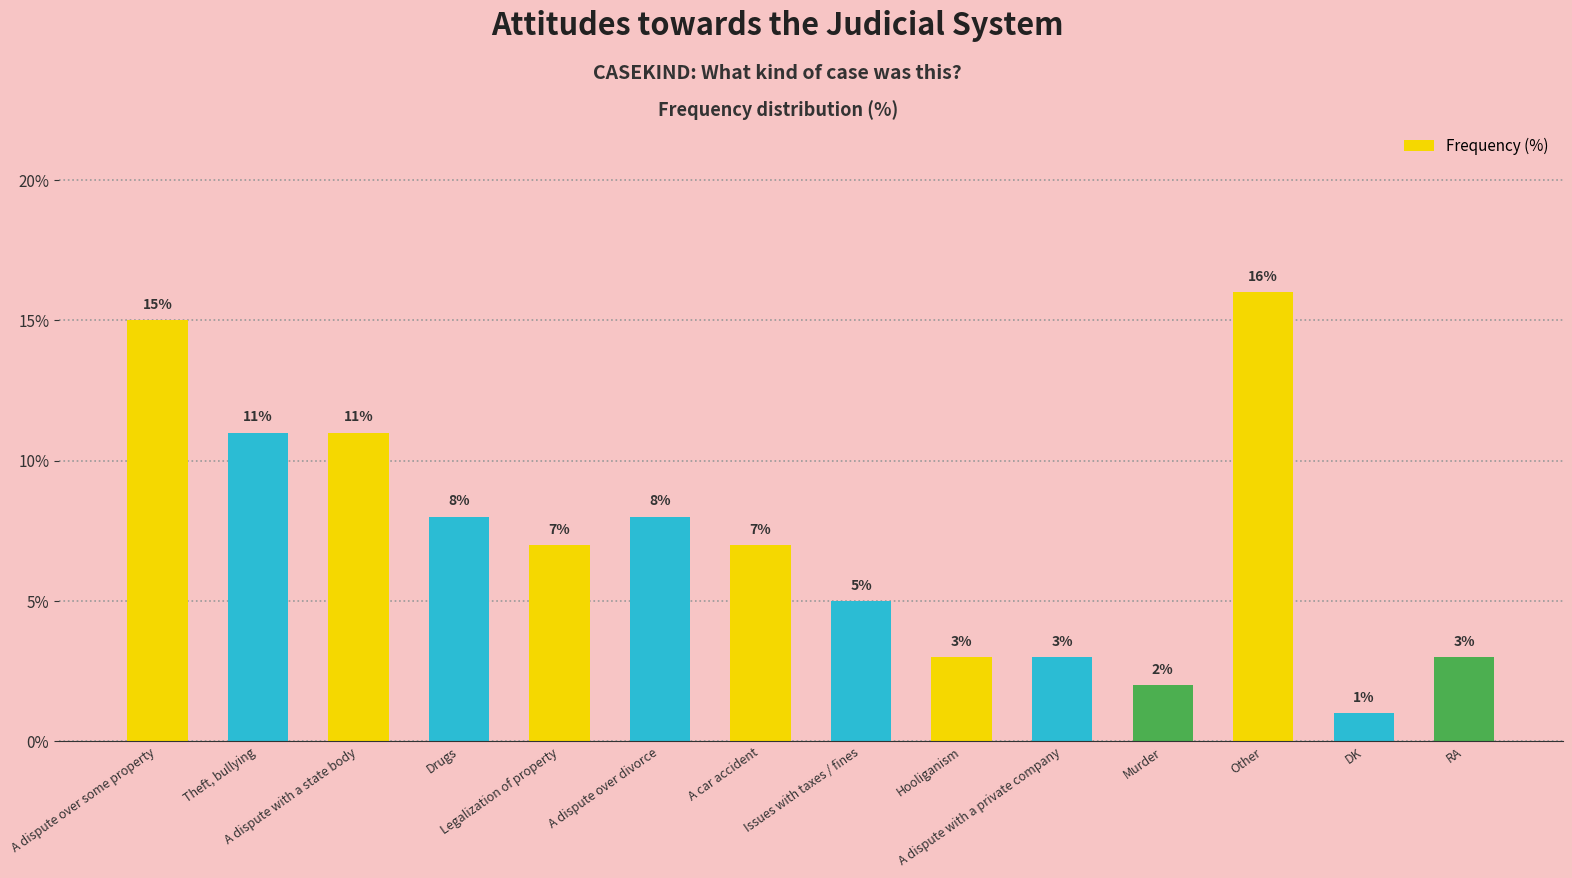

Reading left to right, extract all data points from this chart.

A dispute over some property=15	Theft, bullying=11	A dispute with a state body=11	Drugs=8	Legalization of property=7	A dispute over divorce=8	A car accident=7	Issues with taxes / fines=5	Hooliganism=3	A dispute with a private company=3	Murder=2	Other=16	DK=1	RA=3